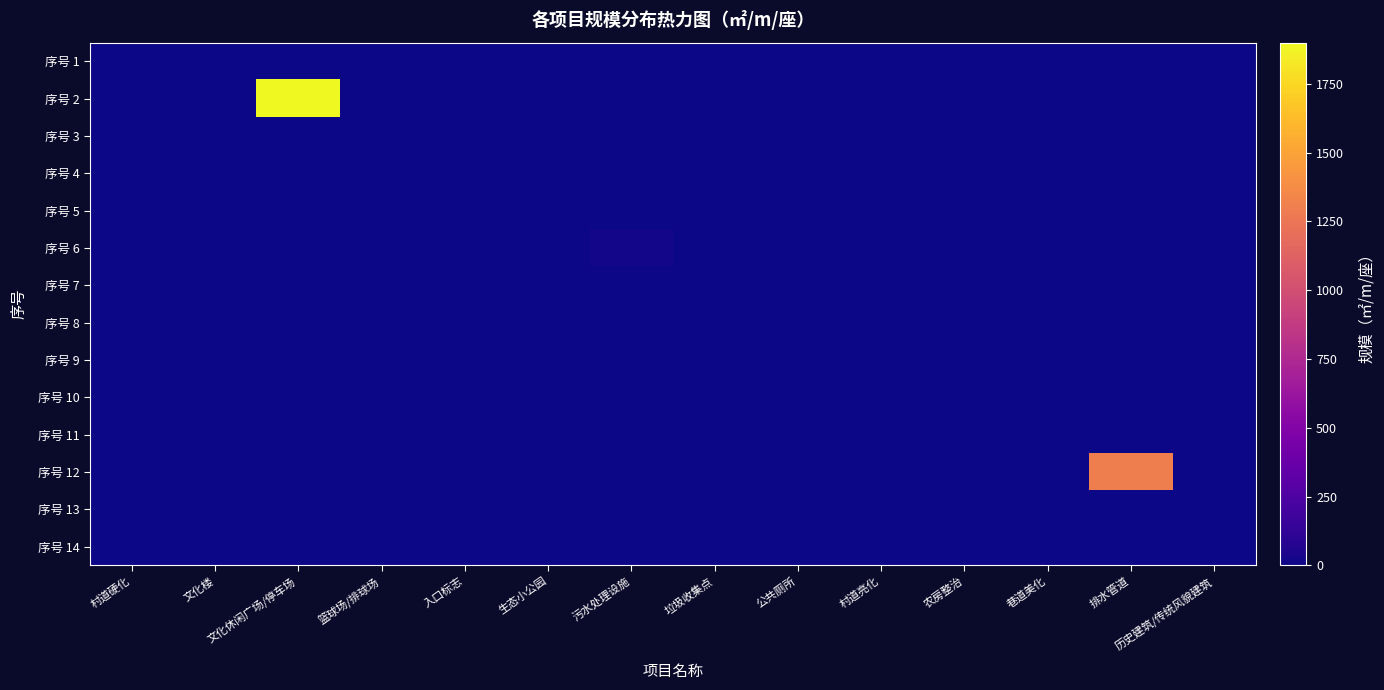

Reading left to right, what are all the values shown in this chart?

序号 1: 村道硬化=0	文化楼=0	文化休闲广场/停车场=0	篮球场/排球场=0	入口标志=0	生态小公园=0	污水处理设施=0	垃圾收集点=0	公共厕所=0	村道亮化=0	农房整治=0	巷道美化=0	排水管道=0	历史建筑/传统风貌建筑=0
序号 2: 村道硬化=0	文化楼=0	文化休闲广场/停车场=1900	篮球场/排球场=0	入口标志=0	生态小公园=0	污水处理设施=0	垃圾收集点=0	公共厕所=0	村道亮化=0	农房整治=0	巷道美化=0	排水管道=0	历史建筑/传统风貌建筑=0
序号 3: 村道硬化=0	文化楼=0	文化休闲广场/停车场=0	篮球场/排球场=1	入口标志=0	生态小公园=0	污水处理设施=0	垃圾收集点=0	公共厕所=0	村道亮化=0	农房整治=0	巷道美化=0	排水管道=0	历史建筑/传统风貌建筑=0
序号 4: 村道硬化=0	文化楼=0	文化休闲广场/停车场=0	篮球场/排球场=0	入口标志=1	生态小公园=0	污水处理设施=0	垃圾收集点=0	公共厕所=0	村道亮化=0	农房整治=0	巷道美化=0	排水管道=0	历史建筑/传统风貌建筑=0
序号 5: 村道硬化=0	文化楼=0	文化休闲广场/停车场=0	篮球场/排球场=0	入口标志=0	生态小公园=0	污水处理设施=0	垃圾收集点=0	公共厕所=0	村道亮化=0	农房整治=0	巷道美化=0	排水管道=0	历史建筑/传统风貌建筑=0
序号 6: 村道硬化=0	文化楼=0	文化休闲广场/停车场=0	篮球场/排球场=0	入口标志=0	生态小公园=0	污水处理设施=20	垃圾收集点=0	公共厕所=0	村道亮化=0	农房整治=0	巷道美化=0	排水管道=0	历史建筑/传统风貌建筑=0
序号 7: 村道硬化=0	文化楼=0	文化休闲广场/停车场=0	篮球场/排球场=0	入口标志=0	生态小公园=0	污水处理设施=0	垃圾收集点=0	公共厕所=0	村道亮化=0	农房整治=0	巷道美化=0	排水管道=0	历史建筑/传统风貌建筑=0
序号 8: 村道硬化=0	文化楼=0	文化休闲广场/停车场=0	篮球场/排球场=0	入口标志=0	生态小公园=0	污水处理设施=0	垃圾收集点=0	公共厕所=0	村道亮化=0	农房整治=0	巷道美化=0	排水管道=0	历史建筑/传统风貌建筑=0
序号 9: 村道硬化=0	文化楼=0	文化休闲广场/停车场=0	篮球场/排球场=0	入口标志=0	生态小公园=0	污水处理设施=0	垃圾收集点=0	公共厕所=0	村道亮化=4	农房整治=0	巷道美化=0	排水管道=0	历史建筑/传统风貌建筑=0
序号 10: 村道硬化=0	文化楼=0	文化休闲广场/停车场=0	篮球场/排球场=0	入口标志=0	生态小公园=0	污水处理设施=0	垃圾收集点=0	公共厕所=0	村道亮化=0	农房整治=1	巷道美化=0	排水管道=0	历史建筑/传统风貌建筑=0
序号 11: 村道硬化=0	文化楼=0	文化休闲广场/停车场=0	篮球场/排球场=0	入口标志=0	生态小公园=0	污水处理设施=0	垃圾收集点=0	公共厕所=0	村道亮化=0	农房整治=0	巷道美化=1	排水管道=0	历史建筑/传统风貌建筑=0
序号 12: 村道硬化=0	文化楼=0	文化休闲广场/停车场=0	篮球场/排球场=0	入口标志=0	生态小公园=0	污水处理设施=0	垃圾收集点=0	公共厕所=0	村道亮化=0	农房整治=0	巷道美化=0	排水管道=1300	历史建筑/传统风貌建筑=0
序号 13: 村道硬化=0	文化楼=0	文化休闲广场/停车场=0	篮球场/排球场=0	入口标志=0	生态小公园=0	污水处理设施=0	垃圾收集点=0	公共厕所=0	村道亮化=0	农房整治=0	巷道美化=0	排水管道=0	历史建筑/传统风貌建筑=0
序号 14: 村道硬化=0	文化楼=0	文化休闲广场/停车场=0	篮球场/排球场=0	入口标志=0	生态小公园=0	污水处理设施=0	垃圾收集点=0	公共厕所=0	村道亮化=0	农房整治=0	巷道美化=0	排水管道=0	历史建筑/传统风貌建筑=0